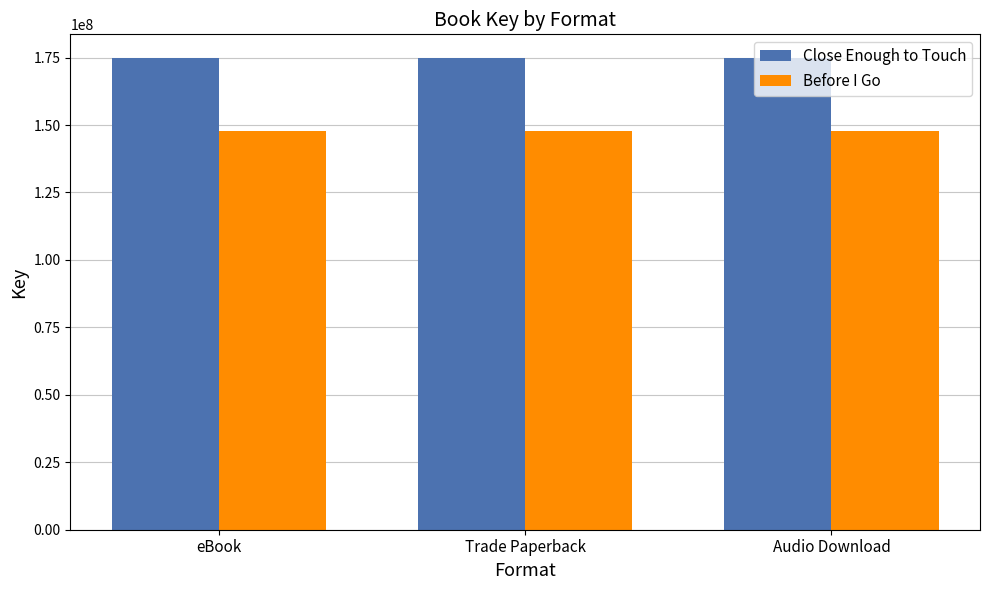

What is the difference between the highest and lowest values at eBook?

27139226